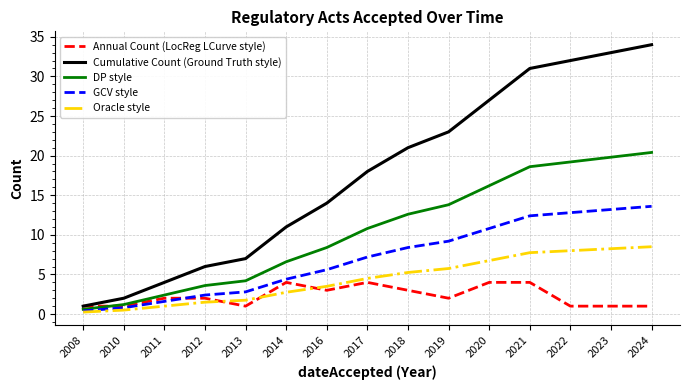

Which category has the highest value across all series?

2024